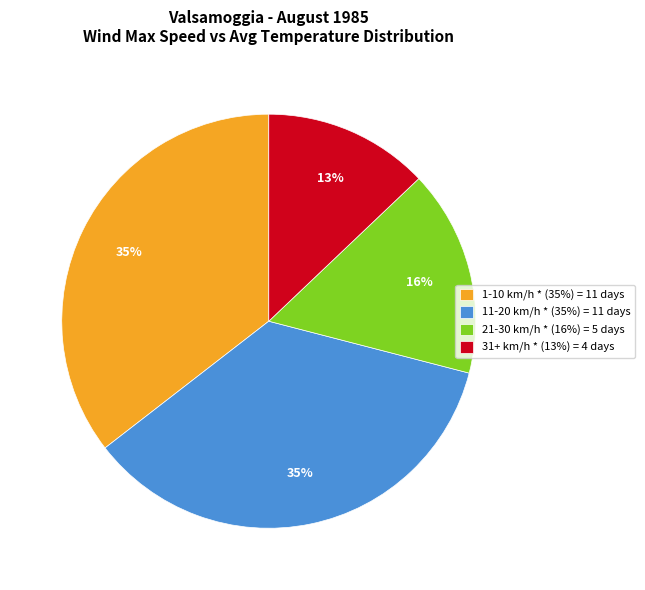

Do 31+ km/h and 1-10 km/h together represent more than half of the pie?

No